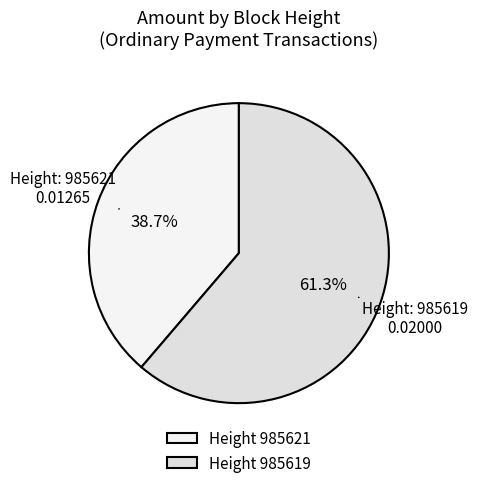

Count the number of slices in the pie.

2